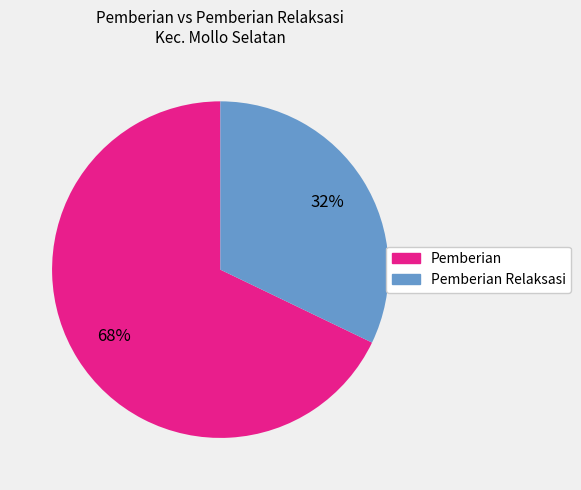

To the nearest percent, what is the difference between the largest and smallest slice percentages?

36%